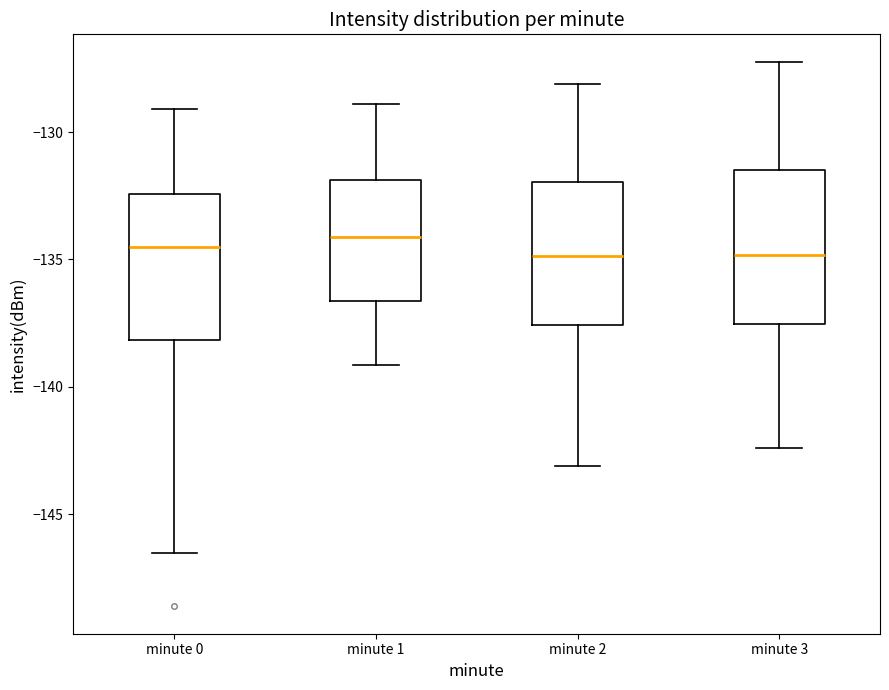

Where does the upper whisker of the box for minute 1 end on the y-axis? The values are not printed on the chart, so give them approximately, as read against the axis.

-129.0